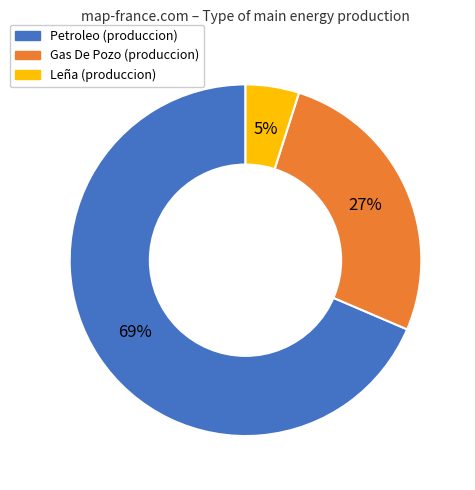

Is there any slice that represents more than half of the pie?

Yes